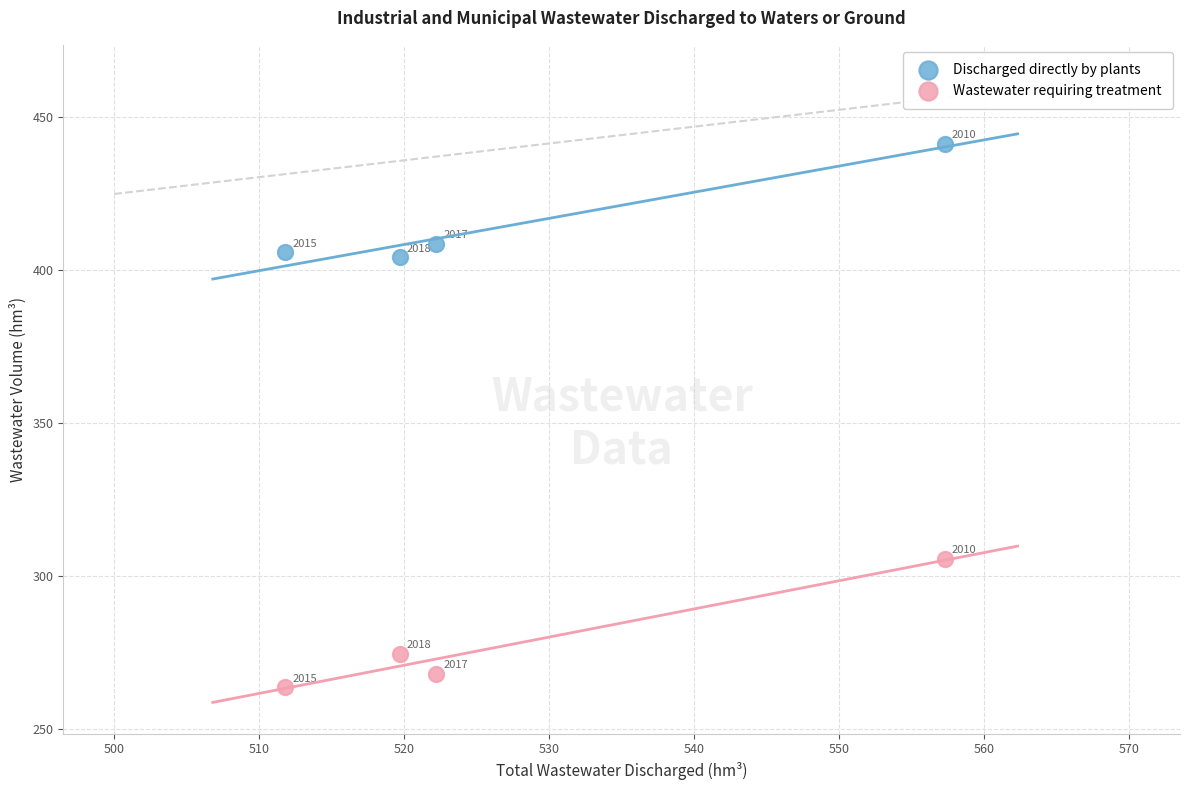

Which series has the widest spread of Y values?

Wastewater requiring treatment